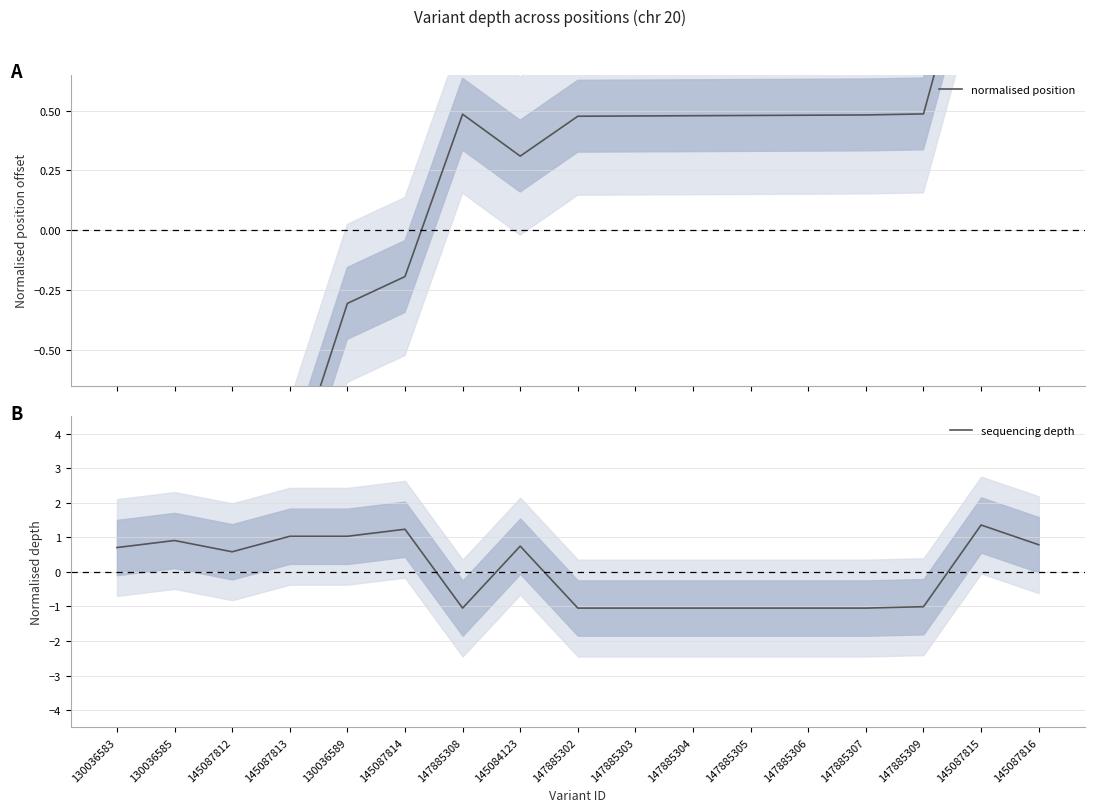

Which series has the largest total across all categories?

normalised position